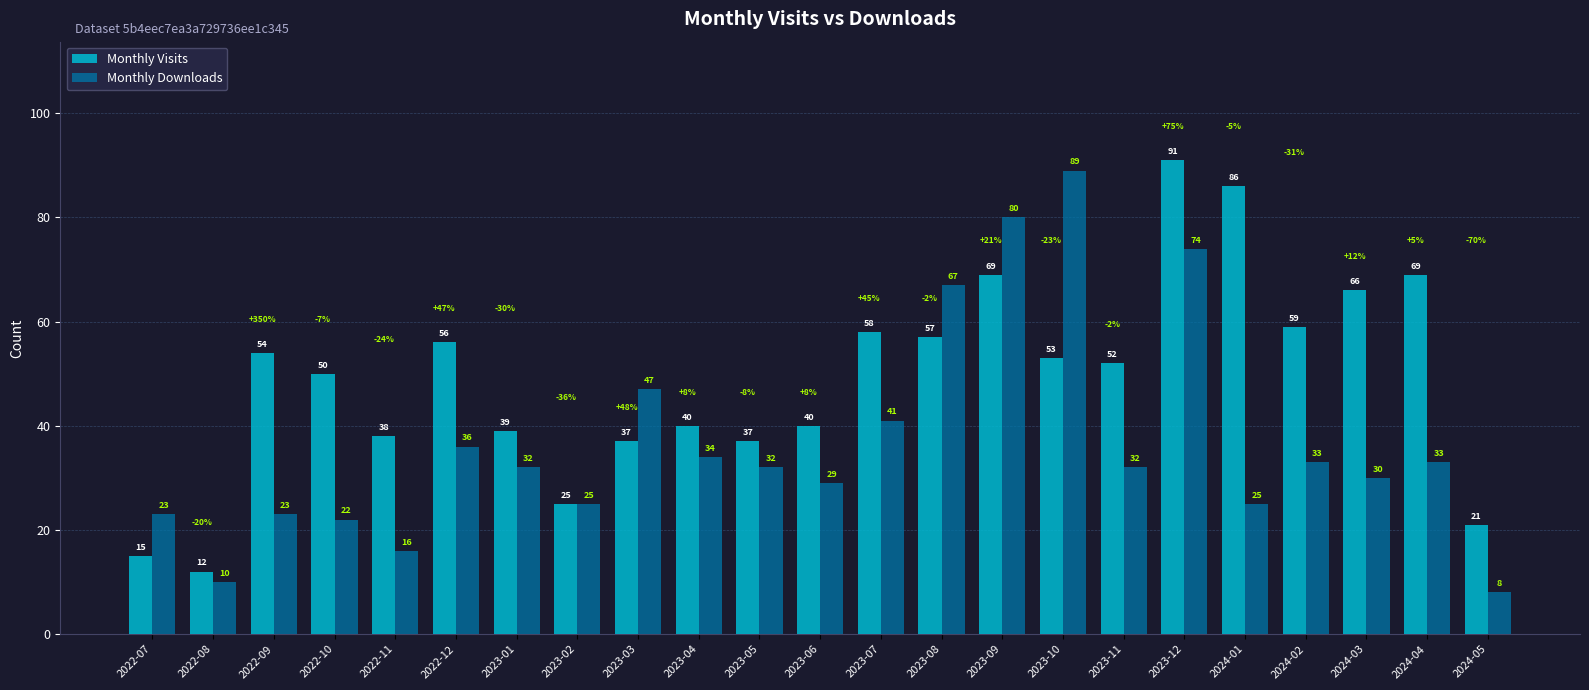

At 2023-05, list the series in order from smallest to largest.

Monthly Downloads, Monthly Visits